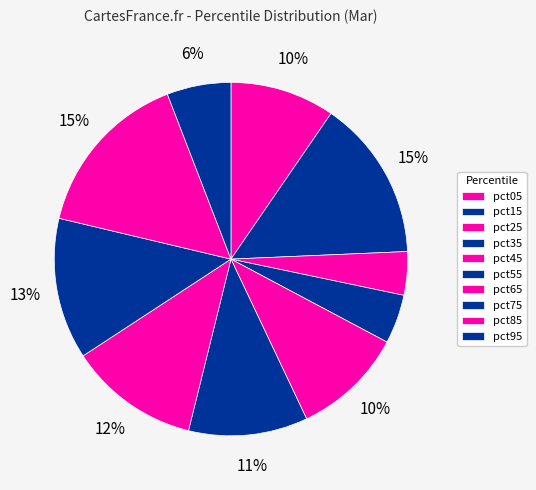

Count the number of slices in the pie.

10